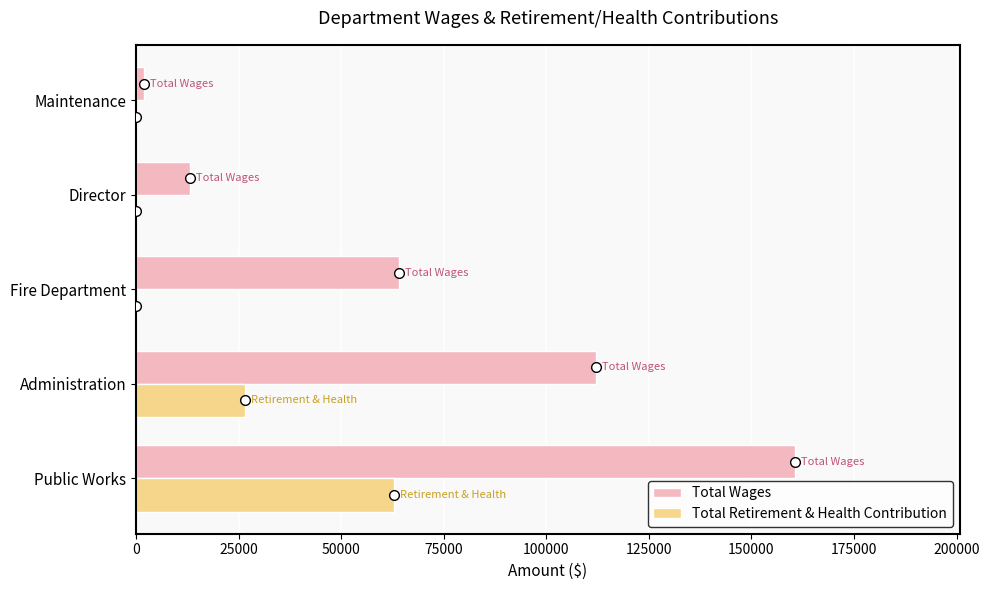

True or false: Total Wages has a value of 160615 at Public Works.

True